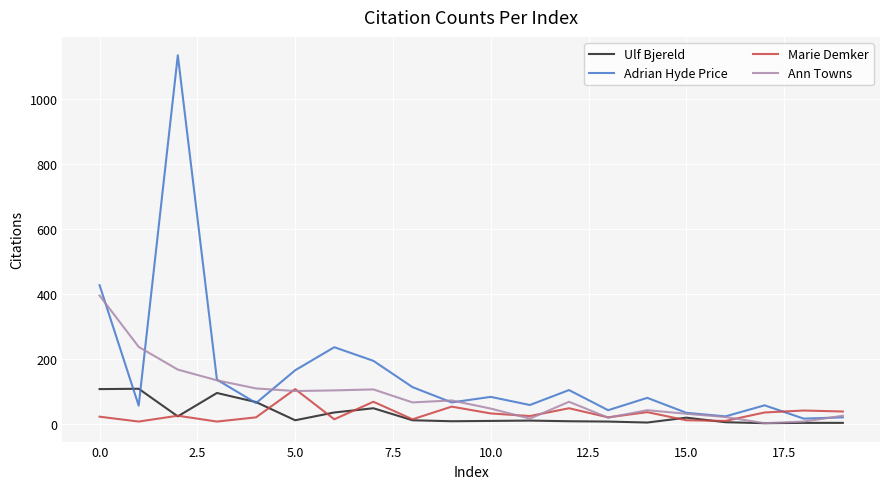

Which series has the largest range (max minus min)?

Adrian Hyde Price